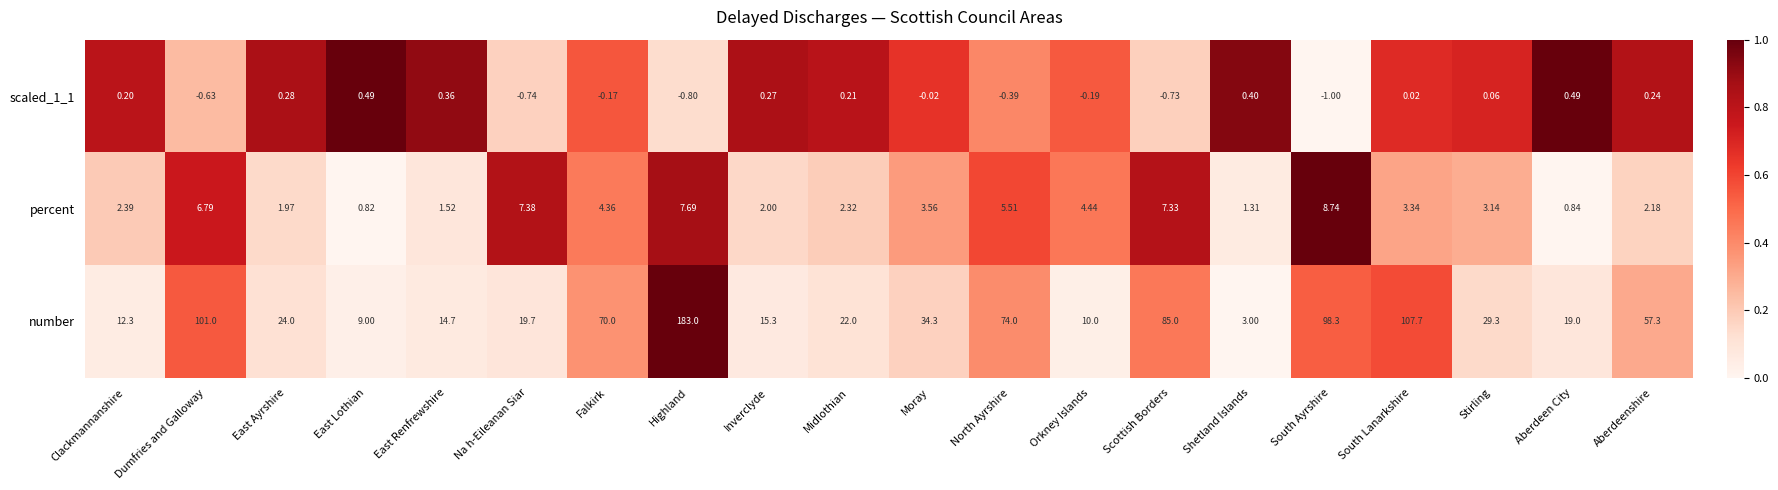

Count the number of categories in the chart.

20